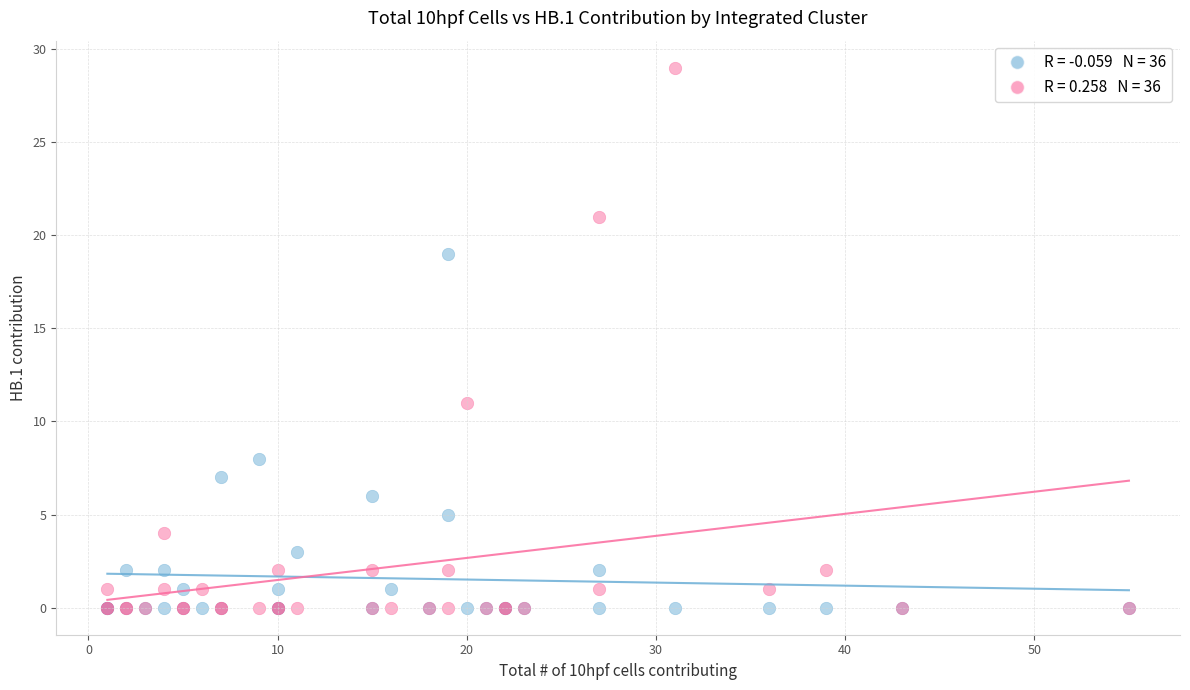

Across all series, what Y value is closest to 14?

11